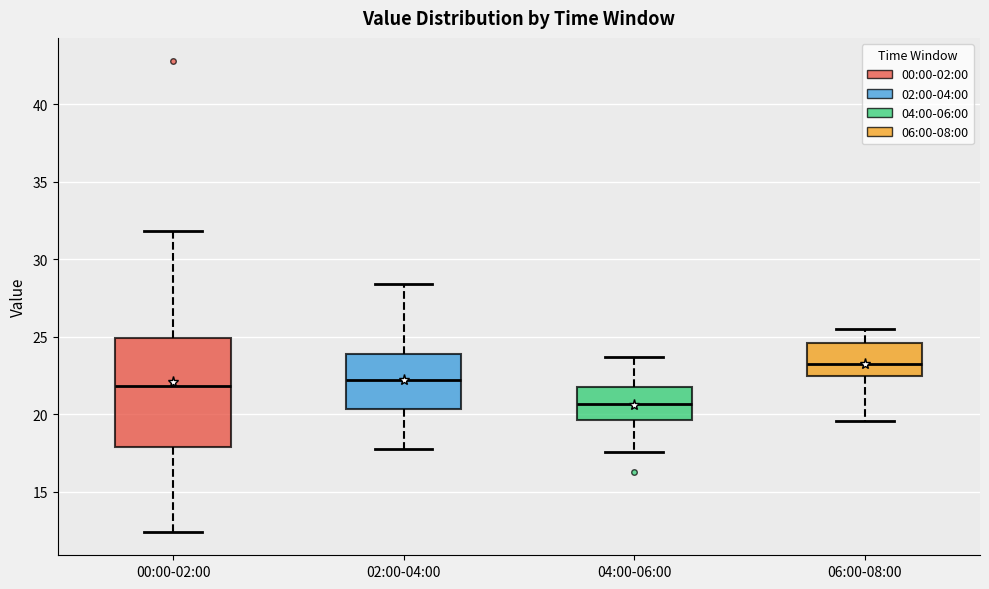

Reading left to right, transcribe this box plot: for each box, give where its median line is, the range the box spans, and where its two whiskers end, as read against the y-axis. The values are not printed on the chart, so give them approximately, as read against the axis.

00:00-02:00: median 22.0, box 18.0 to 25.0, whiskers 12.5 to 32.0
02:00-04:00: median 22.0, box 20.5 to 24.0, whiskers 18.0 to 28.5
04:00-06:00: median 20.5, box 19.5 to 22.0, whiskers 17.5 to 23.5
06:00-08:00: median 23.0, box 22.5 to 24.5, whiskers 19.5 to 25.5